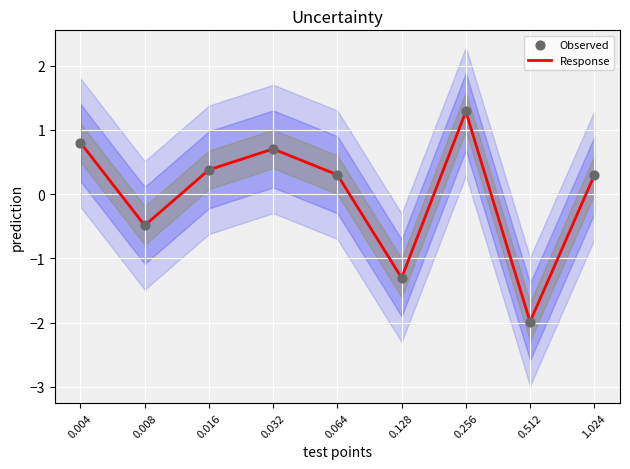

What are all the series names shown in the legend?

Response, Observed